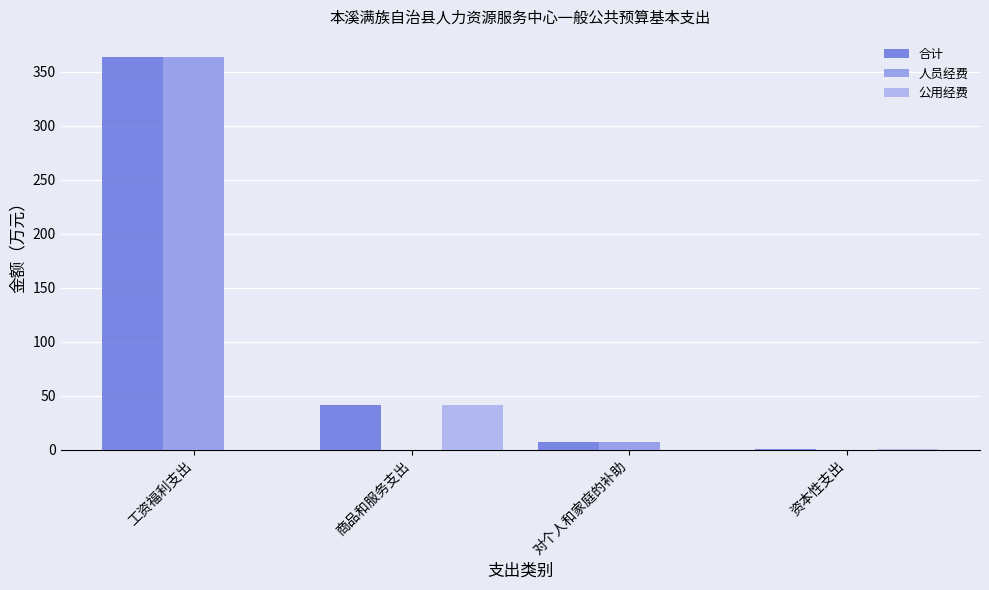

At which category is the sum across all series the highest?

工资福利支出